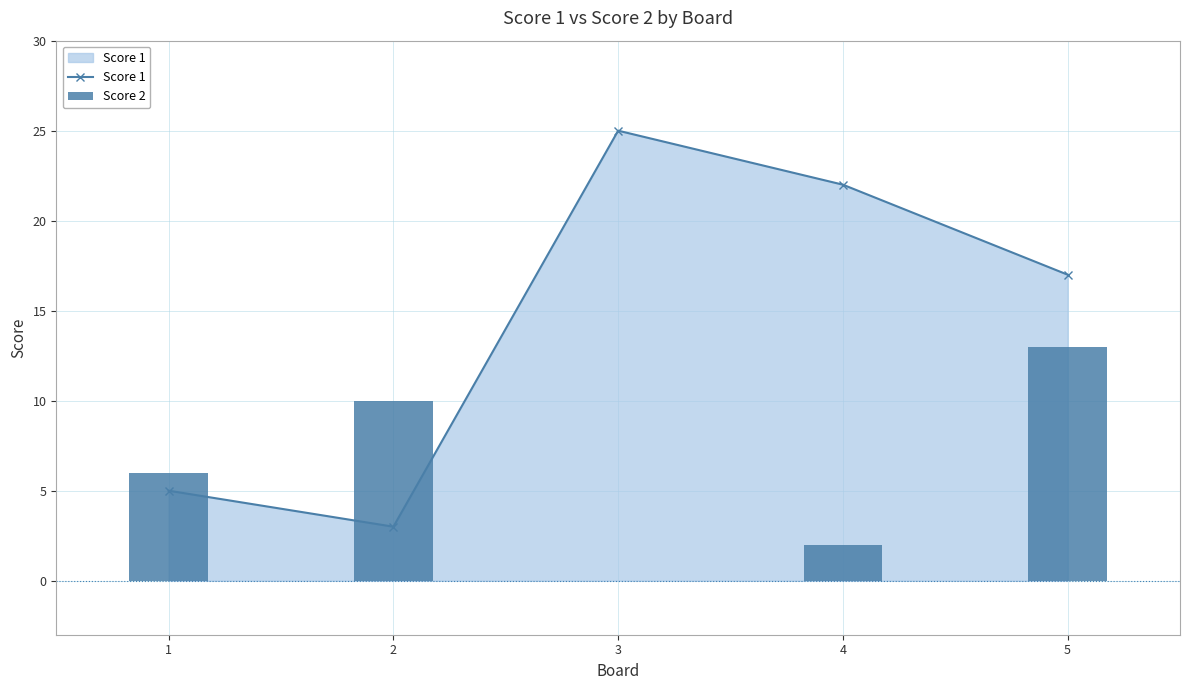

Where is Score 1 nearest to the value 14?

5